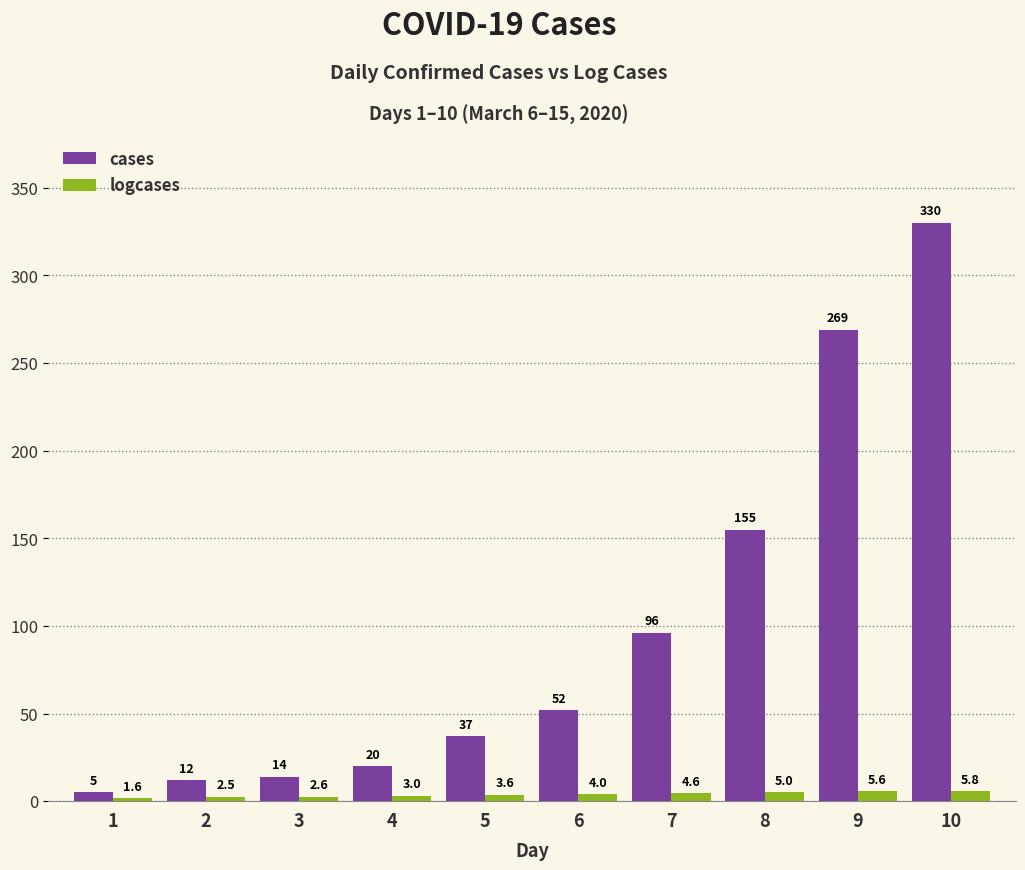

At how many categories does at least one series exceed 62?

4